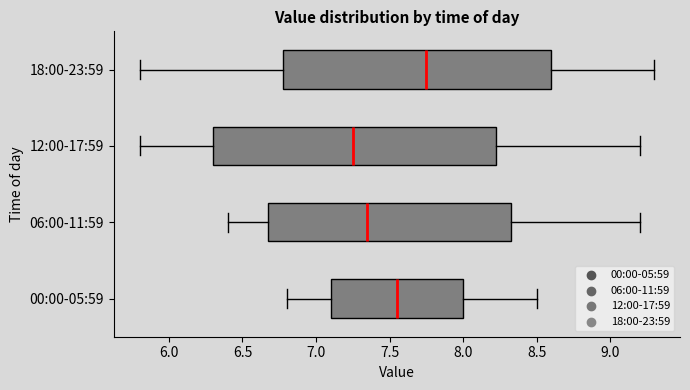

Reading bottom to top, transcribe this box plot: for each box, give where its median line is, the range the box spans, and where its two whiskers end, as read against the x-axis. The values are not printed on the chart, so give them approximately, as read against the axis.

00:00-05:59: median 7.55, box 7.10 to 8.00, whiskers 6.80 to 8.50
06:00-11:59: median 7.35, box 6.70 to 8.35, whiskers 6.40 to 9.20
12:00-17:59: median 7.25, box 6.30 to 8.25, whiskers 5.80 to 9.20
18:00-23:59: median 7.75, box 6.80 to 8.60, whiskers 5.80 to 9.30